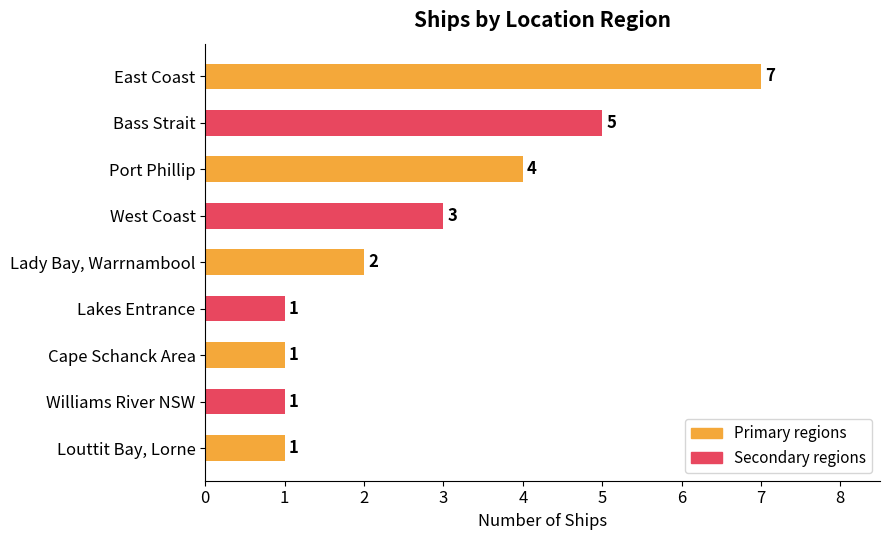

Which category has the highest value across all series?

East Coast